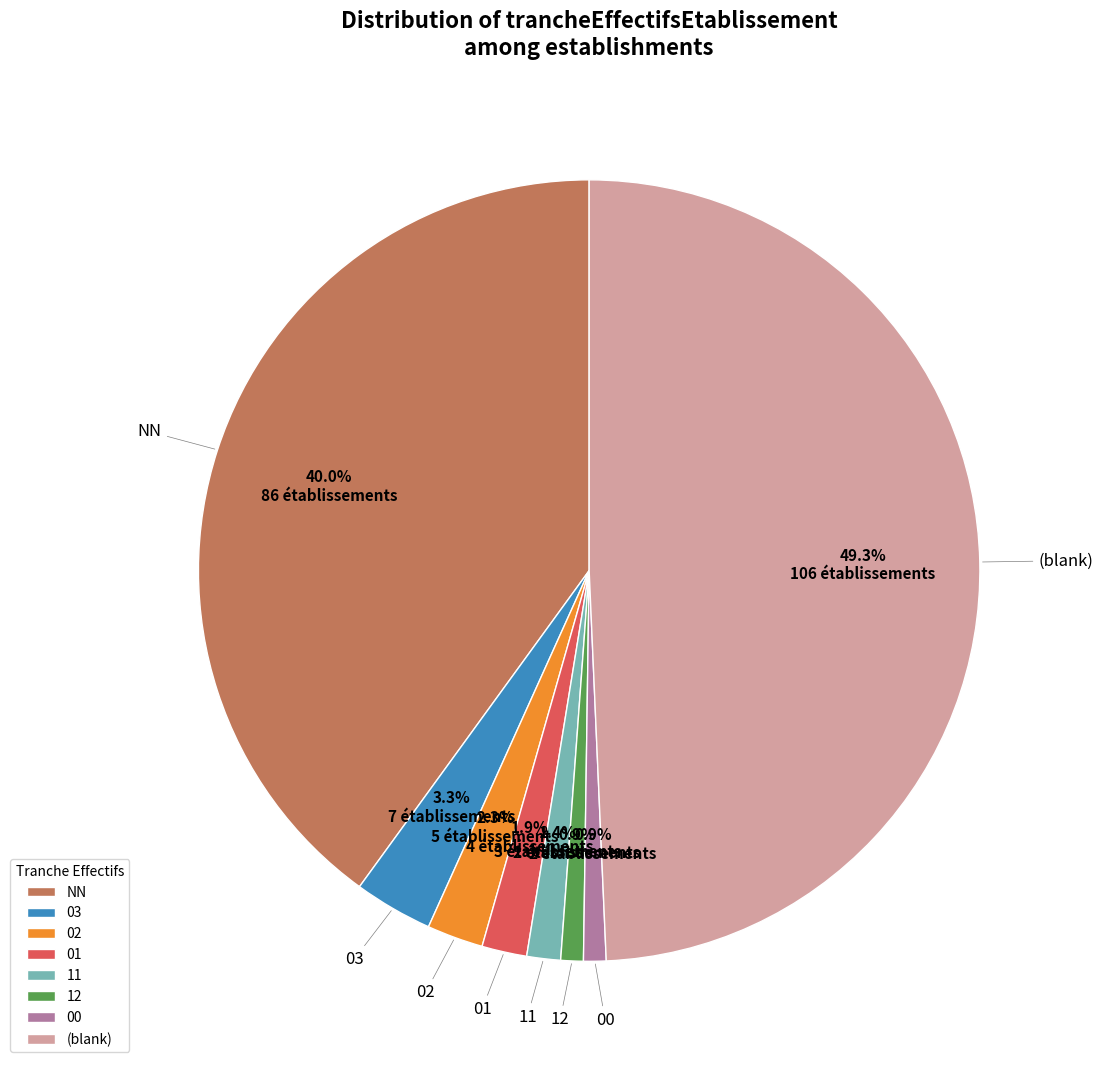

Between NN and 00, which is larger?

NN